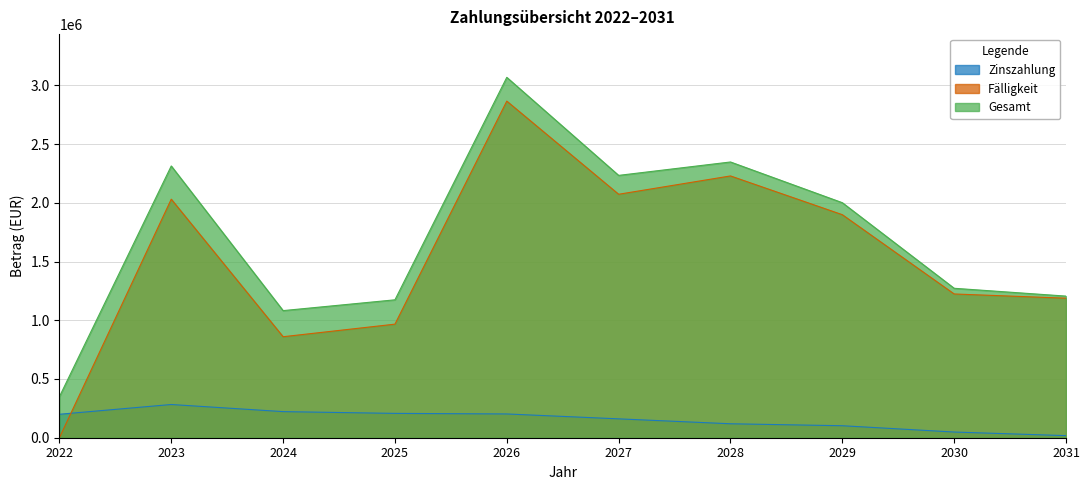

How many data points in Gesamt are less than 2001115?

5